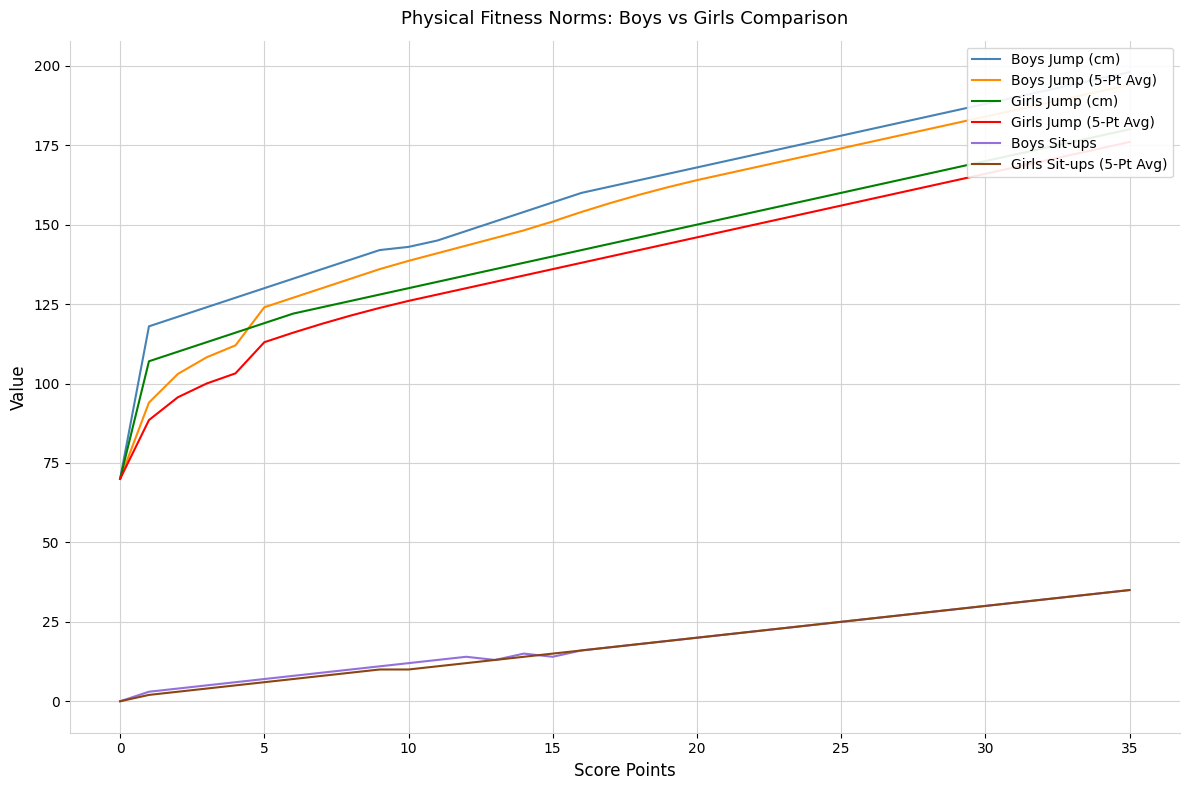

At how many categories does at least one series exceed 31?

36